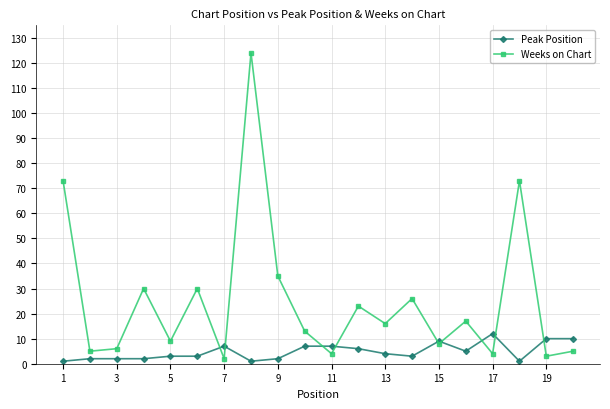

Which series has the largest total across all categories?

Weeks on Chart